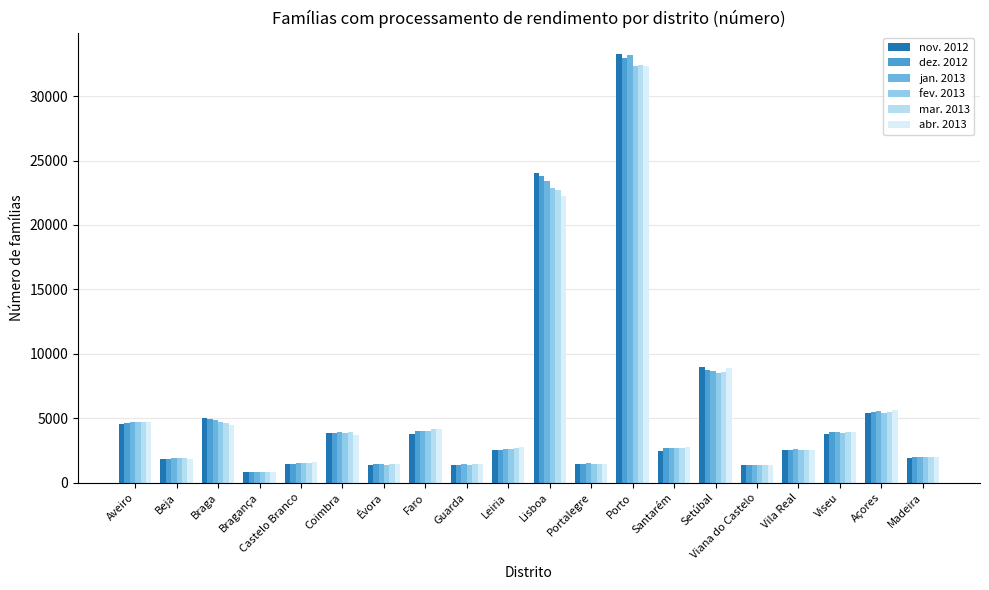

At which category does the chart reach its peak across all series?

Porto